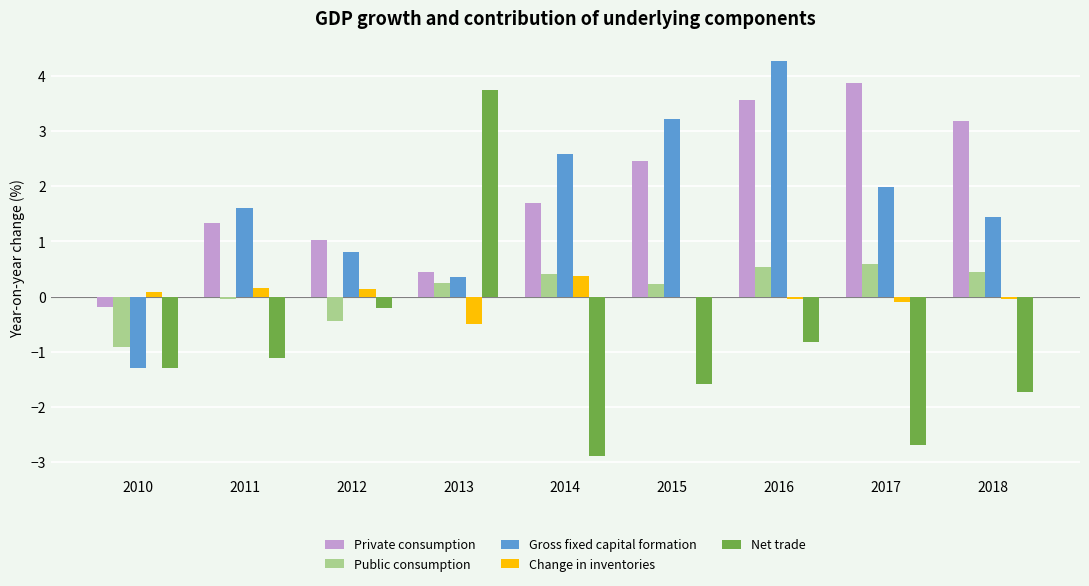

Which series has the widest spread of values?

Net trade